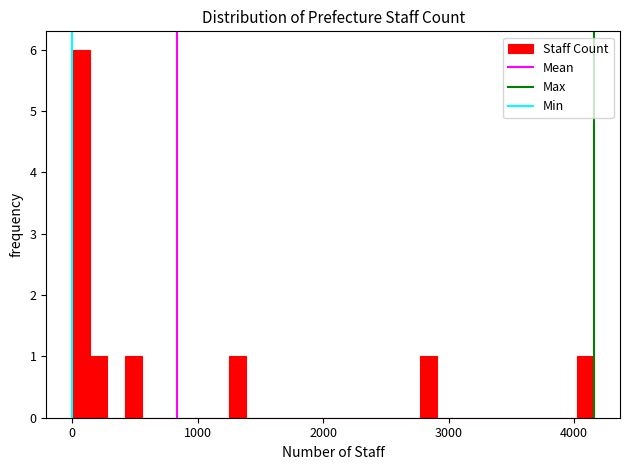

Around what value on the x-axis is the tallest bar? Give the approximate position of its centre, as read against the axis.

100